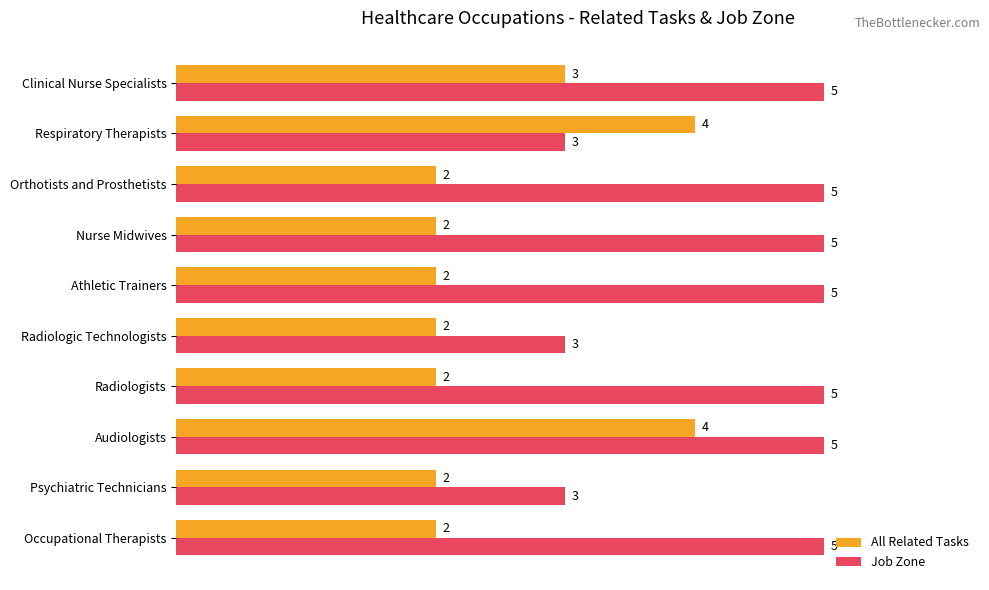

What is the sum of the All Related Tasks values at Orthotists and Prosthetists and Radiologists?

4